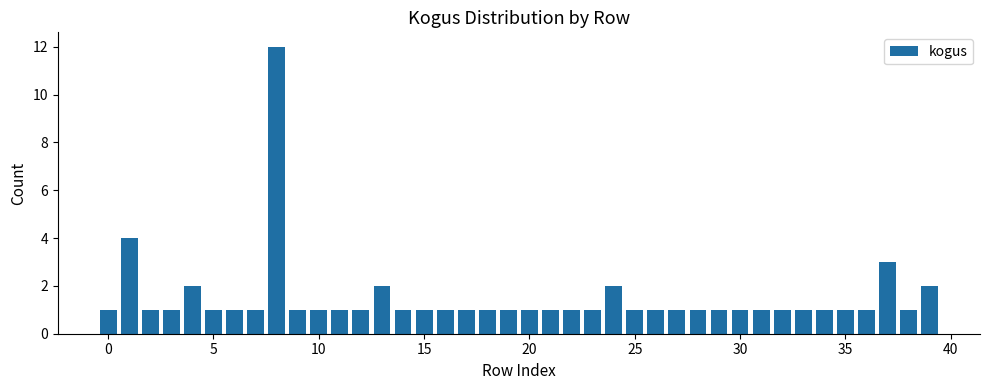

What is the maximum value shown in the chart?

12